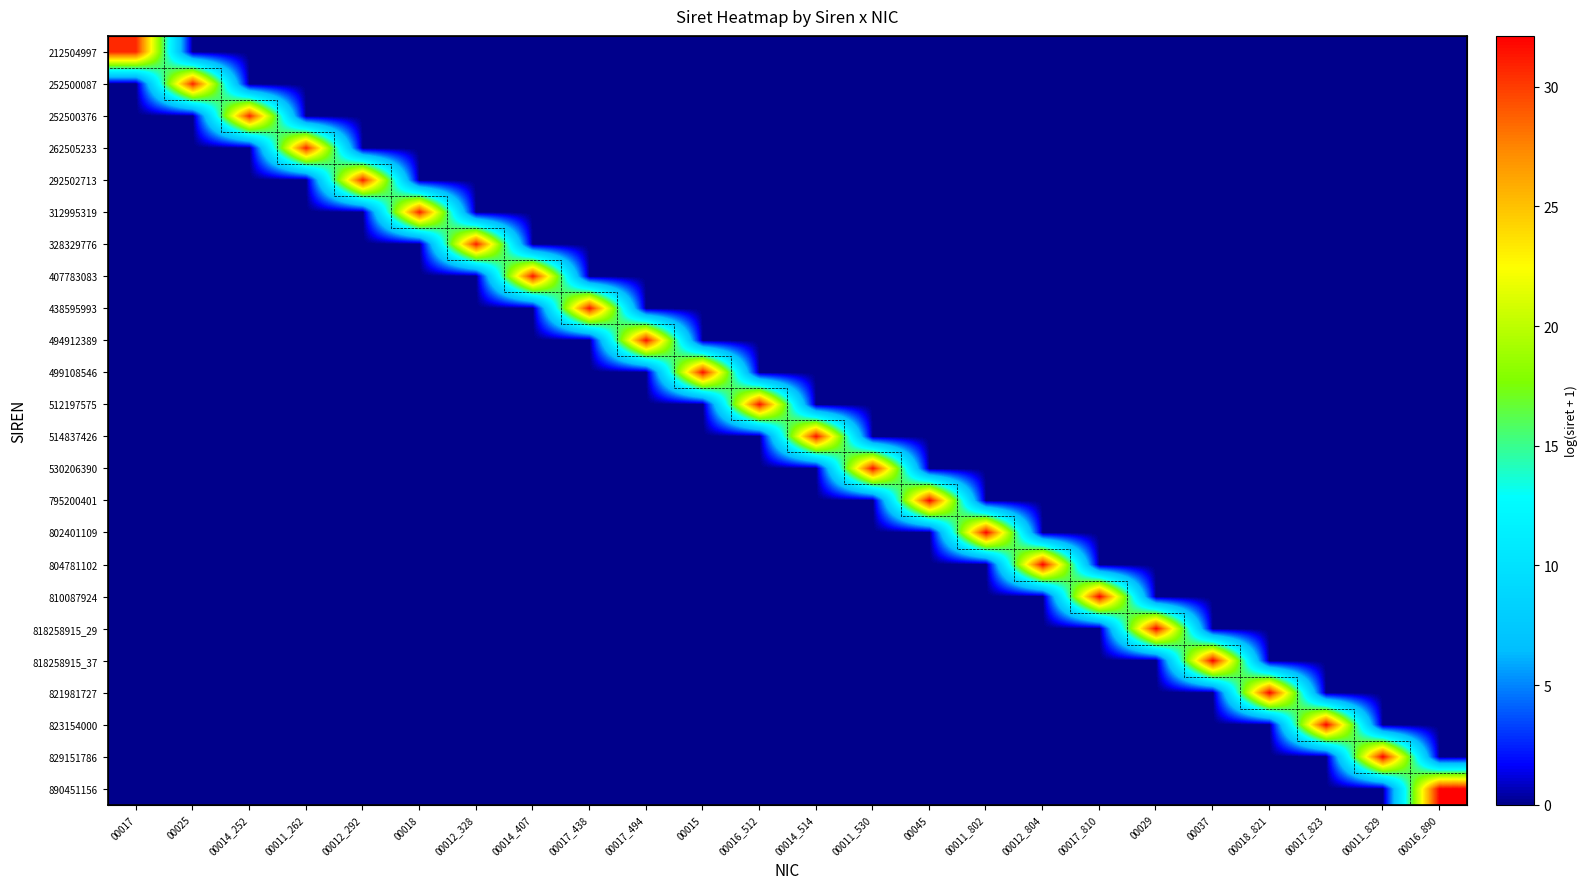

How many data points does each series have?

24